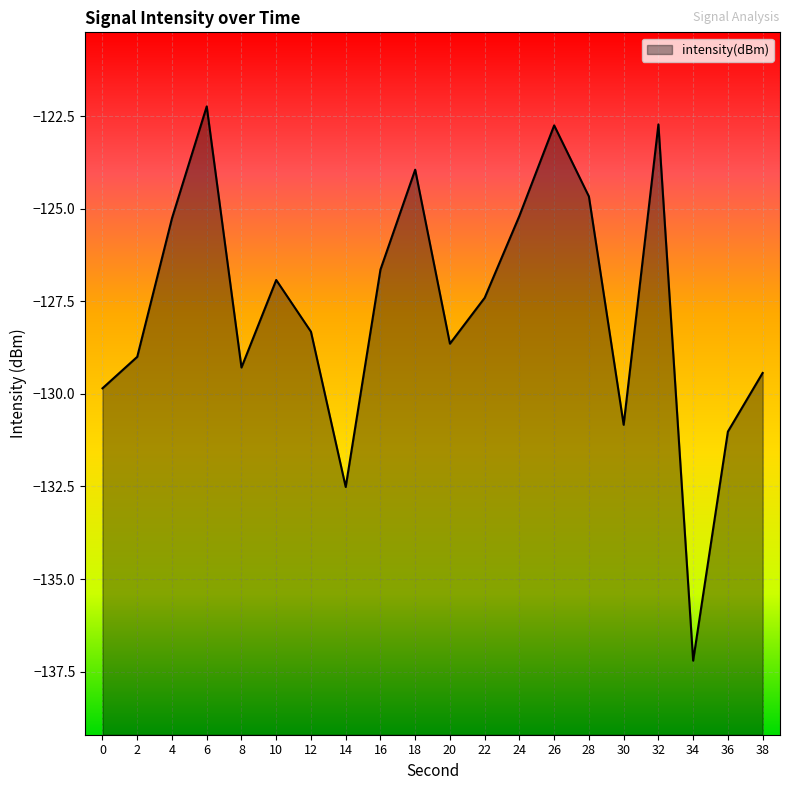

At which category does the chart reach its peak across all series?

6